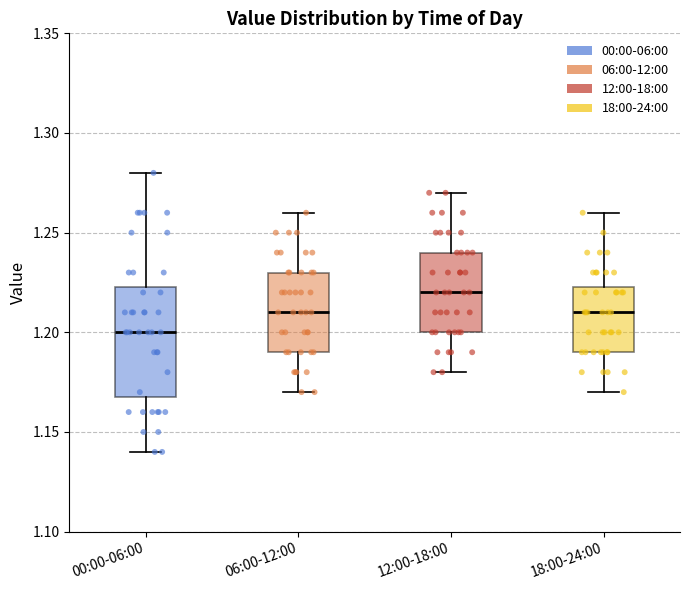

Reading left to right, transcribe this box plot: for each box, give where its median line is, the range the box spans, and where its two whiskers end, as read against the y-axis. The values are not printed on the chart, so give them approximately, as read against the axis.

00:00-06:00: median 1.200, box 1.170 to 1.225, whiskers 1.140 to 1.280
06:00-12:00: median 1.210, box 1.190 to 1.230, whiskers 1.170 to 1.260
12:00-18:00: median 1.220, box 1.200 to 1.240, whiskers 1.180 to 1.270
18:00-24:00: median 1.210, box 1.190 to 1.225, whiskers 1.170 to 1.260